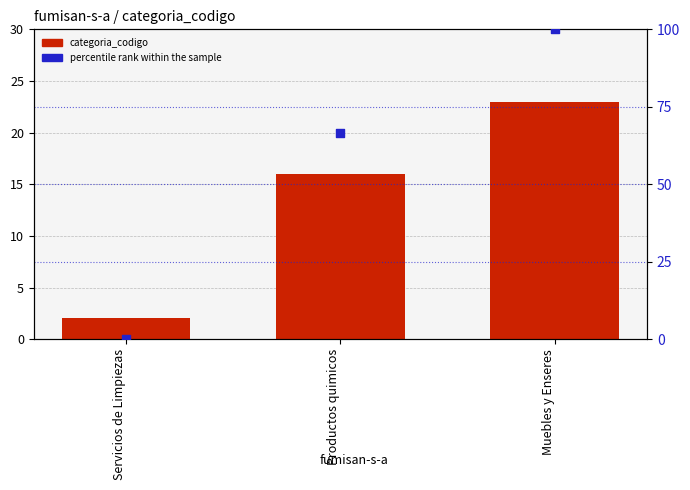

What is the total value across all series at Productos quimicos?

82.7